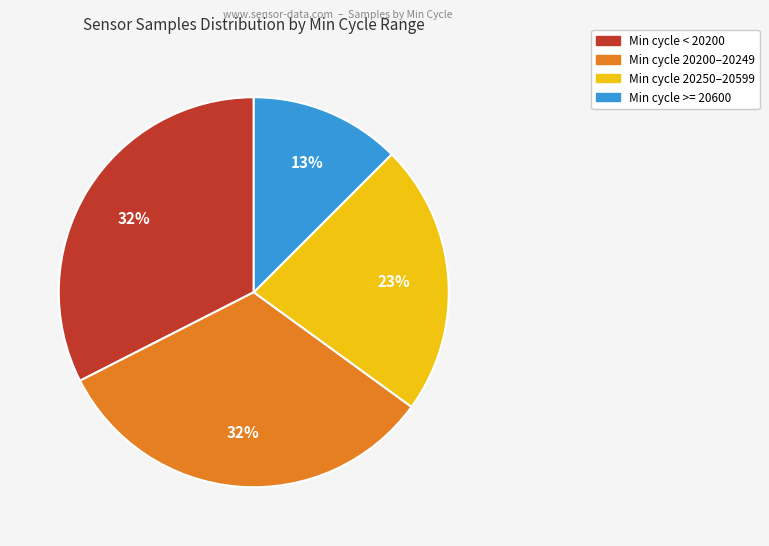

Does any single category account for the majority?

No